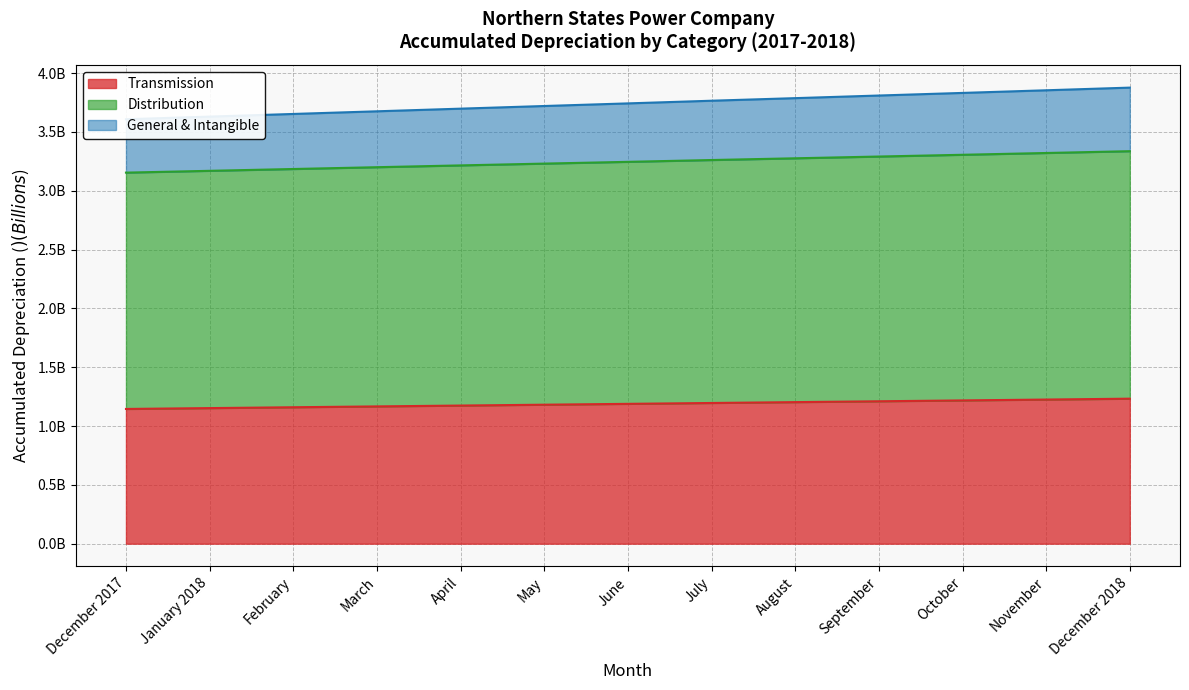

Which series has the largest range (max minus min)?

General & Intangible